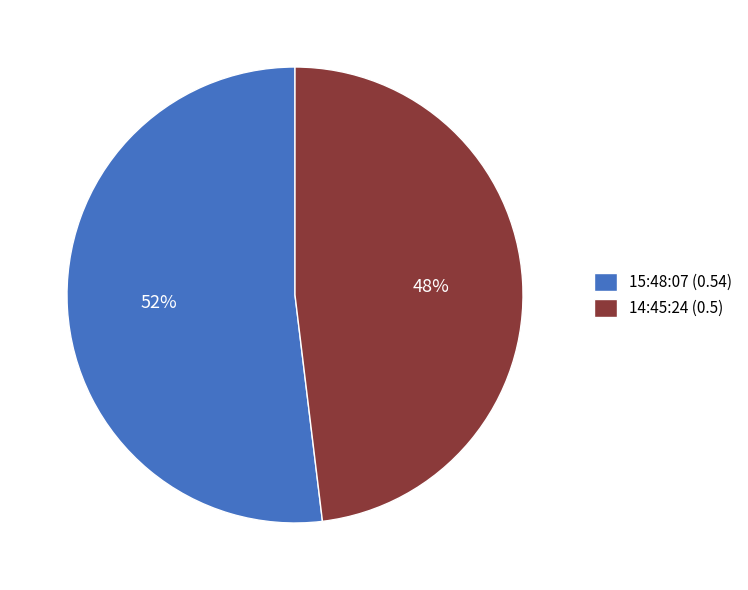

Combined, do 14:45:24 and 15:48:07 account for over 50%?

Yes